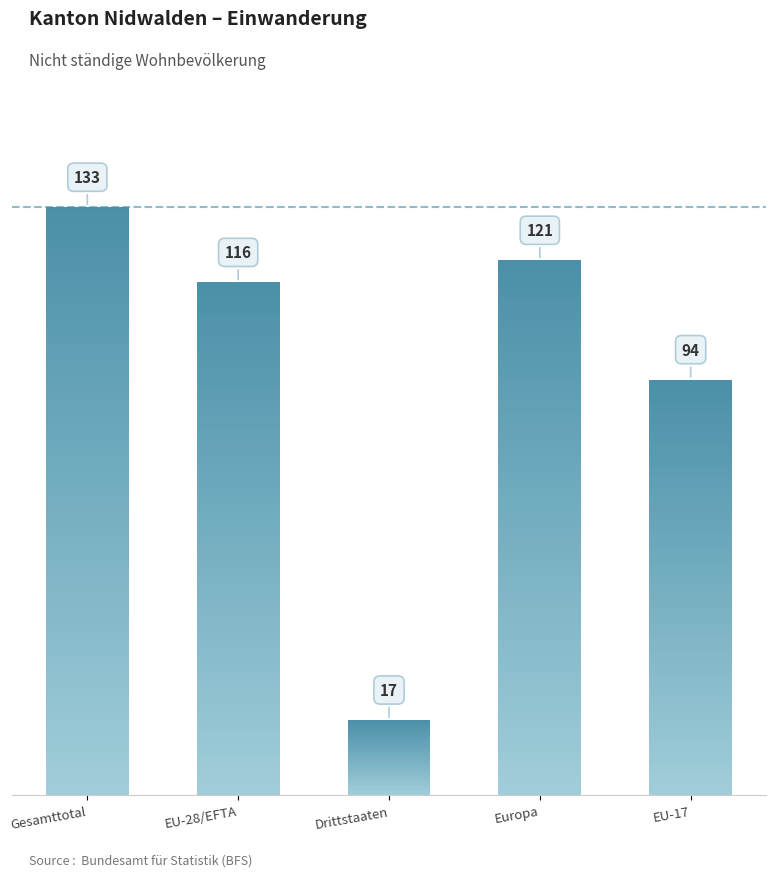

List the labels in order of value, smallest first.

Drittstaaten, EU-17, EU-28/EFTA, Europa, Gesamttotal